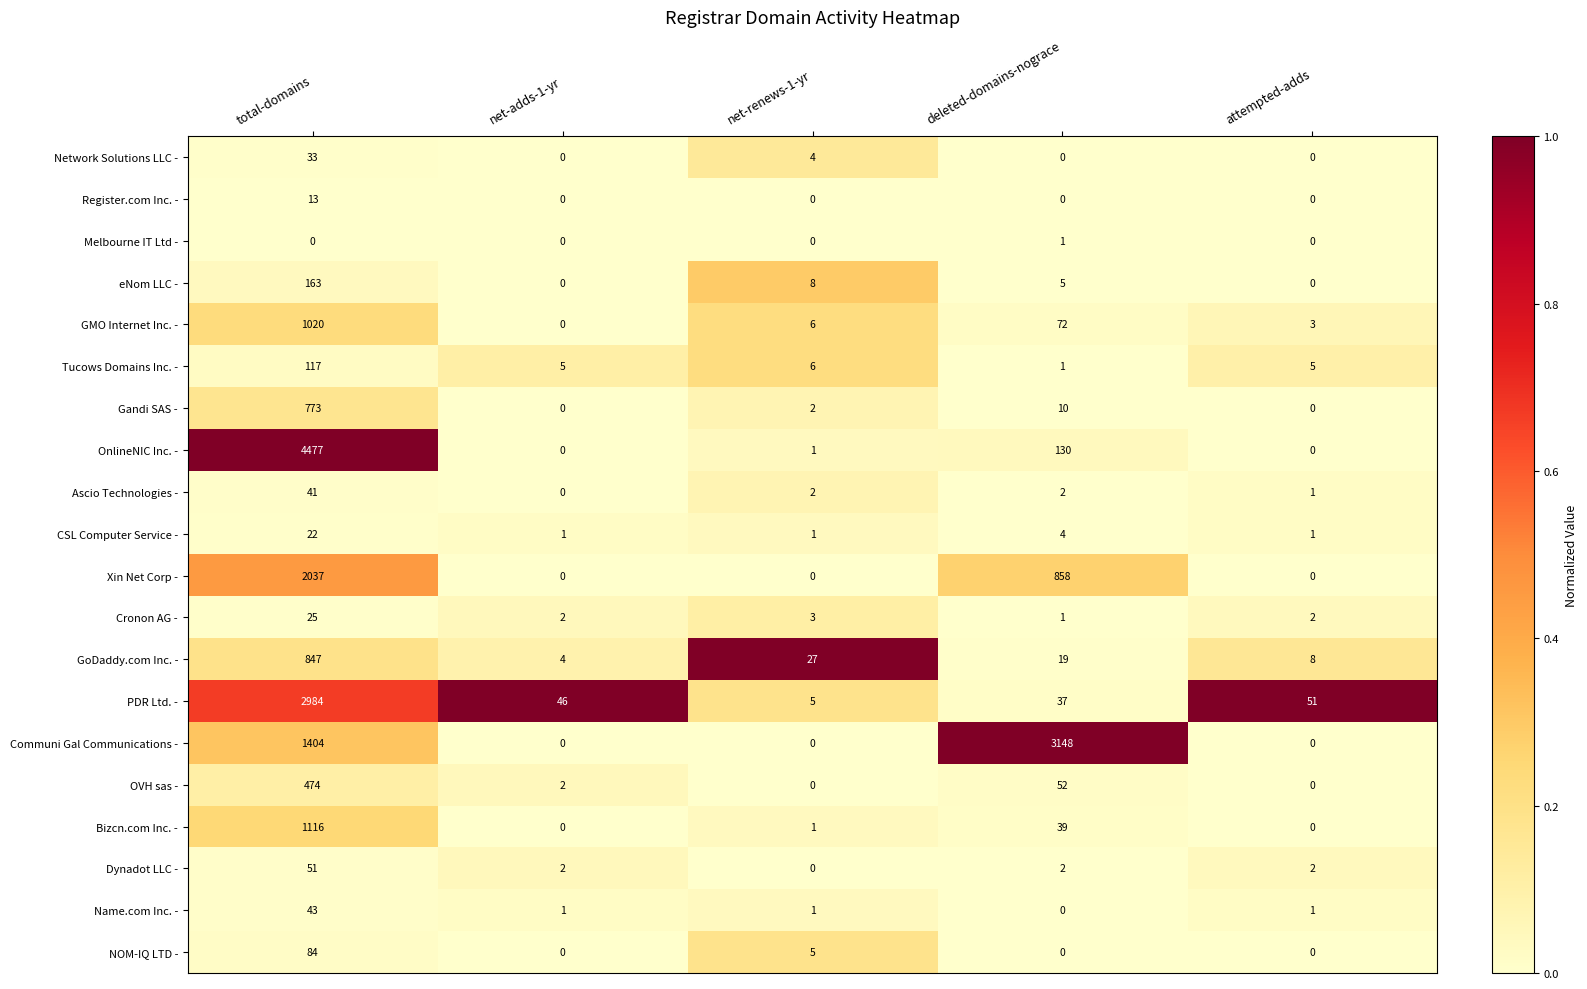

Between net-adds-1-yr and net-renews-1-yr, which series saw the biggest shift?

PDR Ltd. -